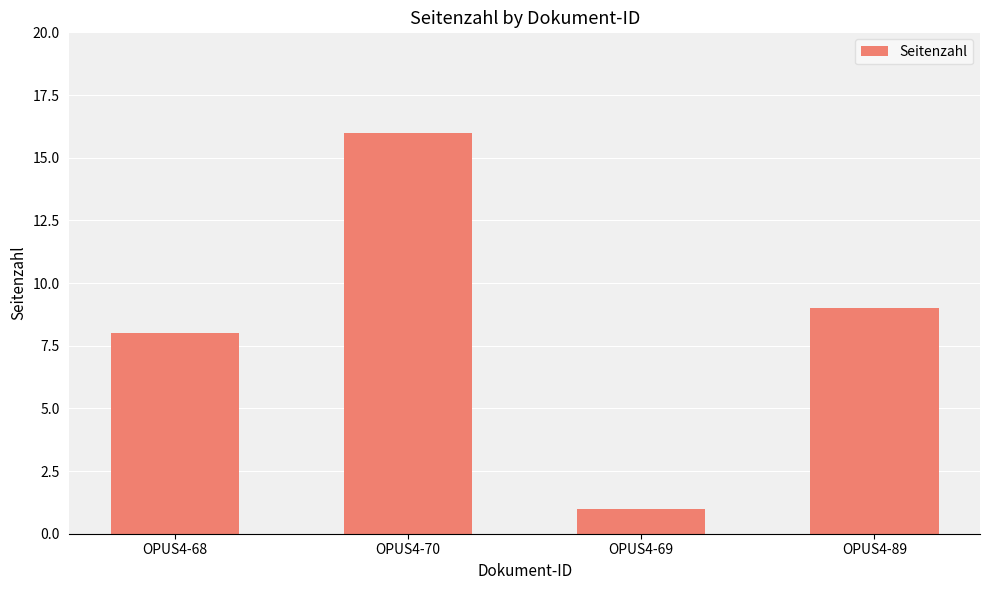

The value at OPUS4-89 is 12. True or false?

False